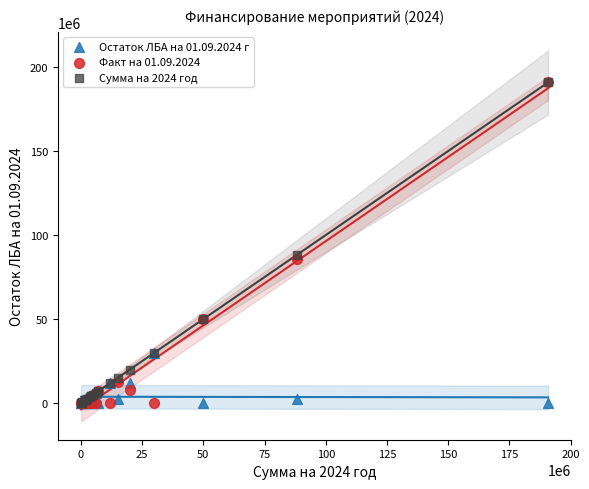

What are all the series names shown in the legend?

Остаток ЛБА на 01.09.2024 г, Факт на 01.09.2024, Сумма на 2024 год